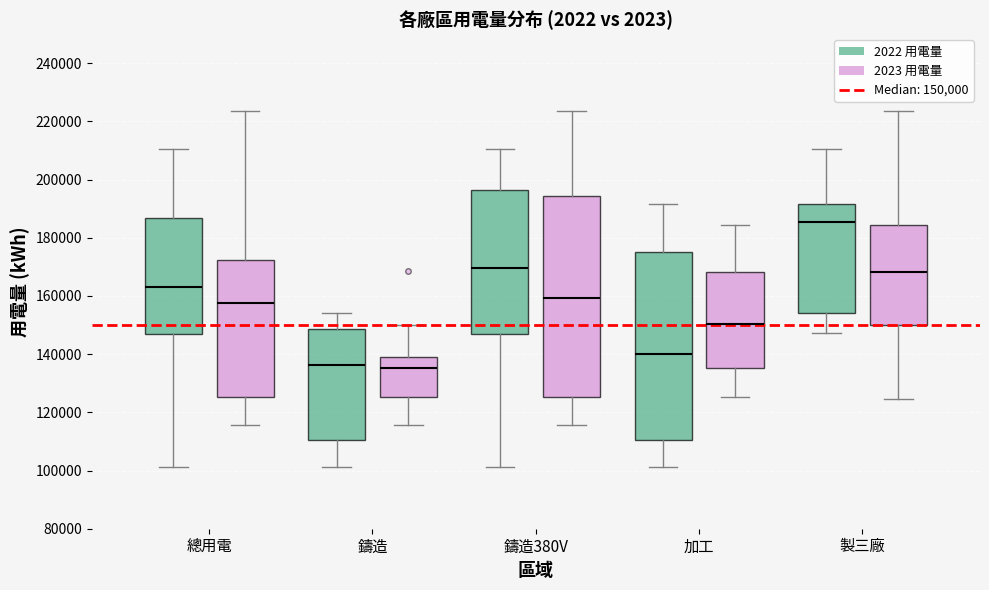

Where does the upper whisker of the box for 加工 (2023 用電量) end on the y-axis? The values are not printed on the chart, so give them approximately, as read against the axis.

184000